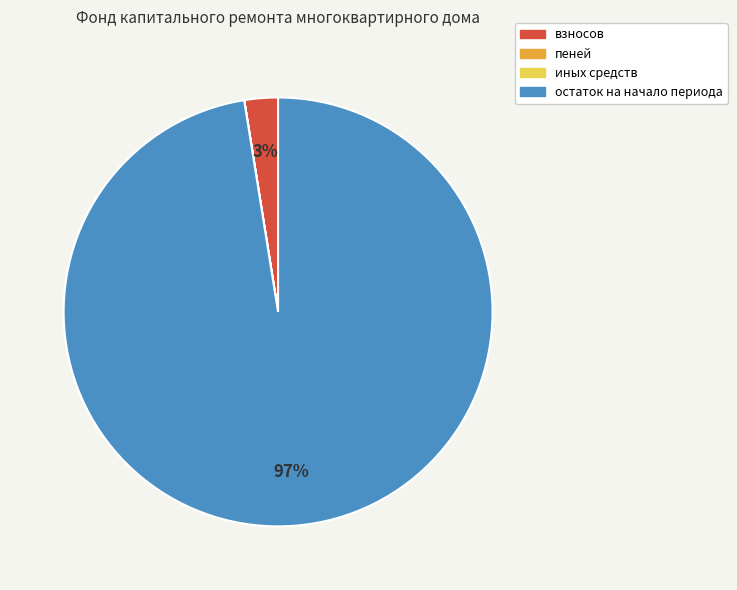

What is the majority slice?

остаток на начало периода